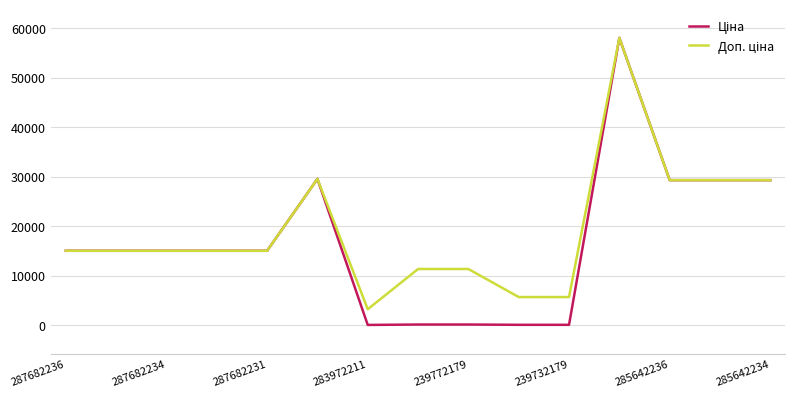

What is the maximum value shown in the chart?

58037.0